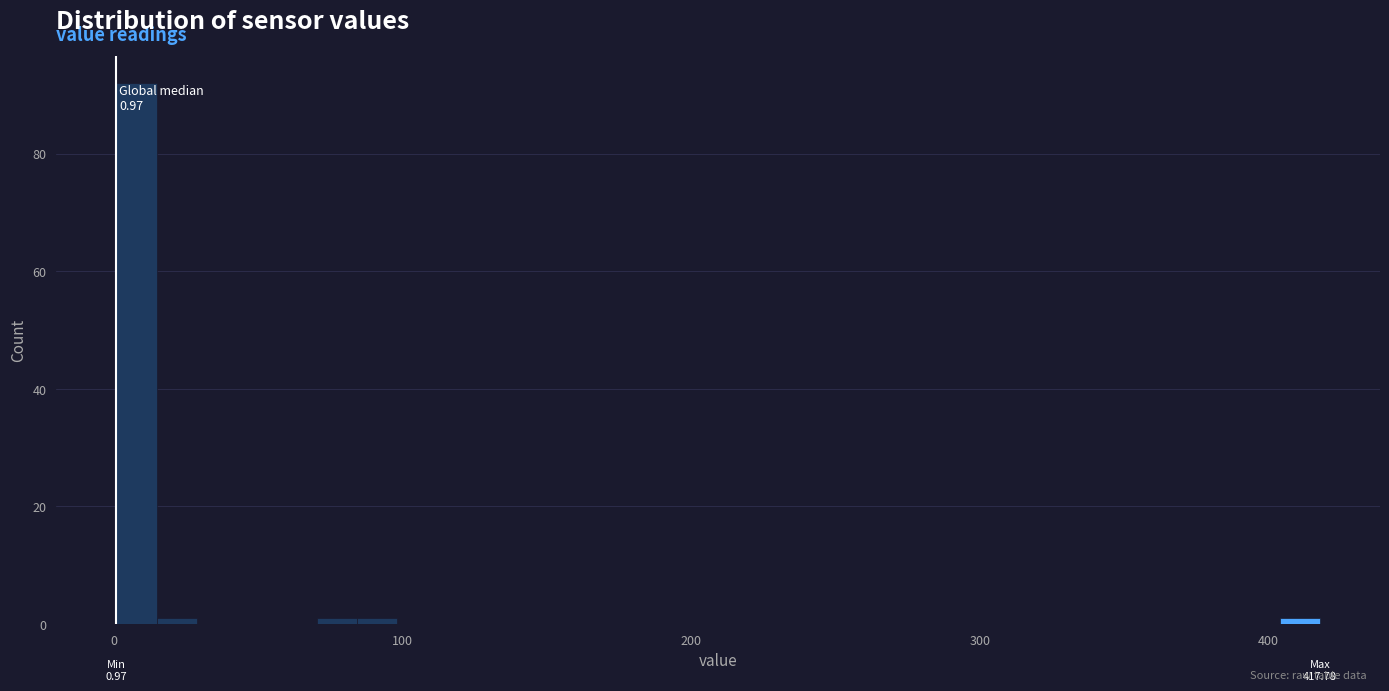

Read against the x-axis, roughly where is the centre of the tallest bar?

10